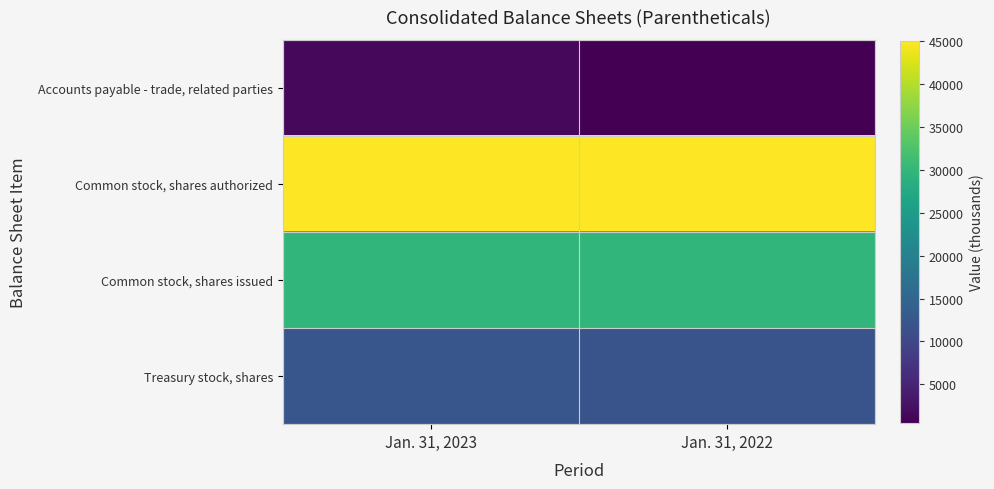

List the series in order of their peak value, lowest first.

Accounts payable - trade, related parties, Treasury stock, shares, Common stock, shares issued, Common stock, shares authorized